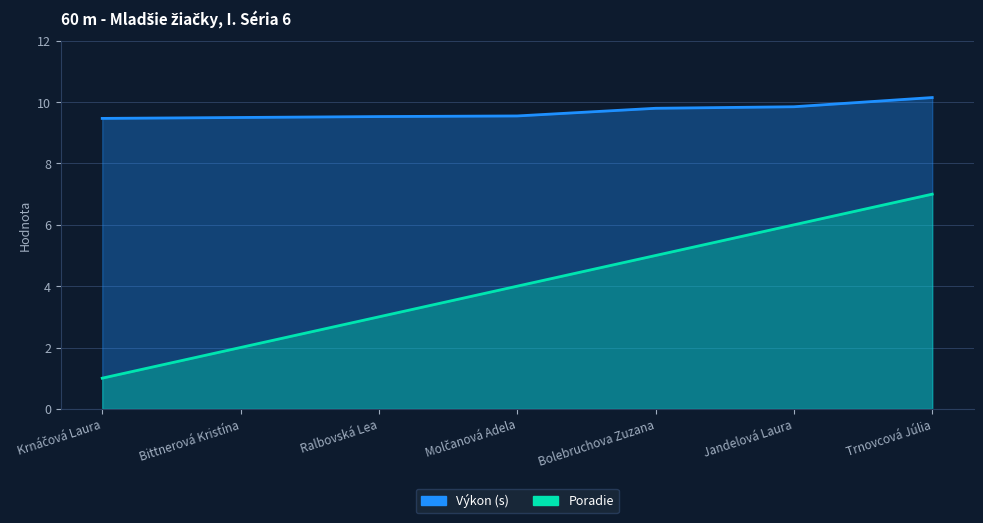

At how many categories does at least one series exceed 4?

7